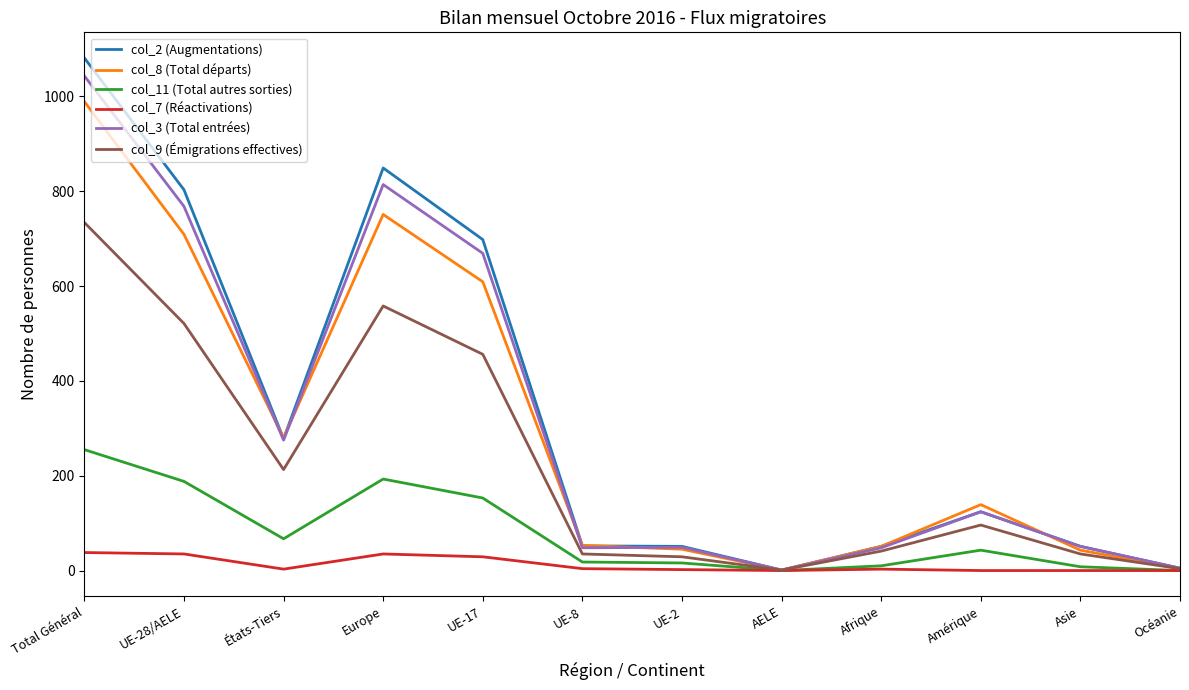

Which series has the widest spread of values?

col_2 (Augmentations)